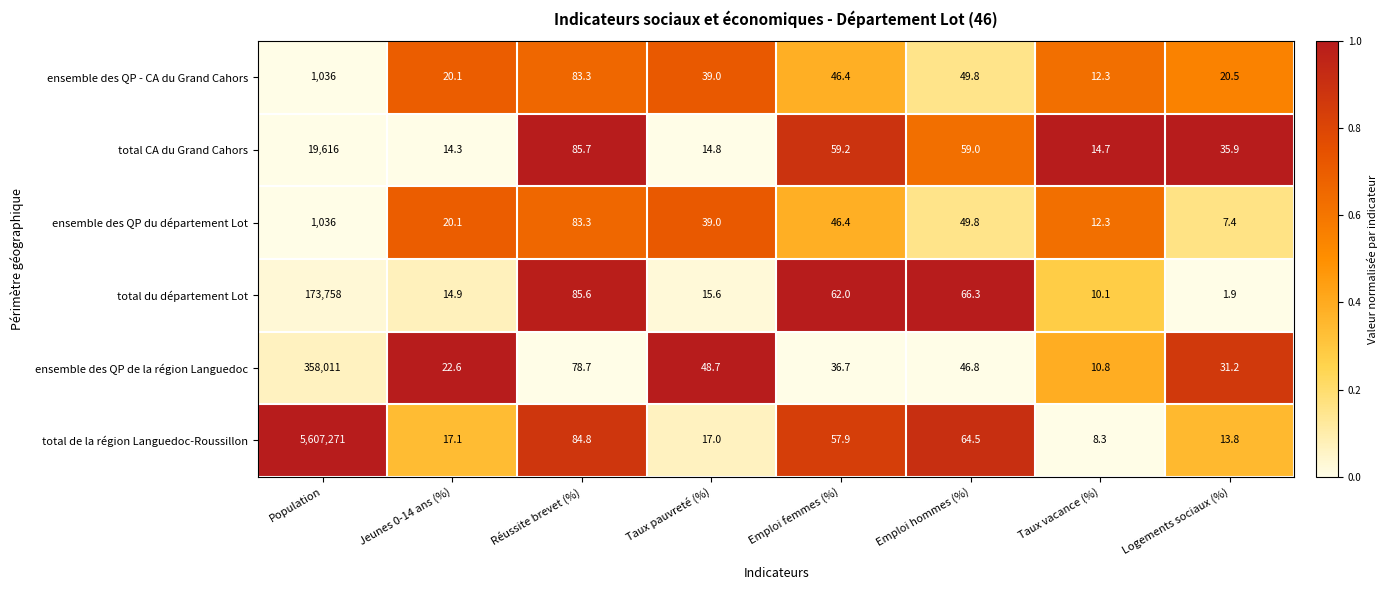

List the labels in order of total du département Lot value, smallest first.

Logements sociaux (%), Taux vacance (%), Jeunes 0-14 ans (%), Taux pauvreté (%), Emploi femmes (%), Emploi hommes (%), Réussite brevet (%), Population